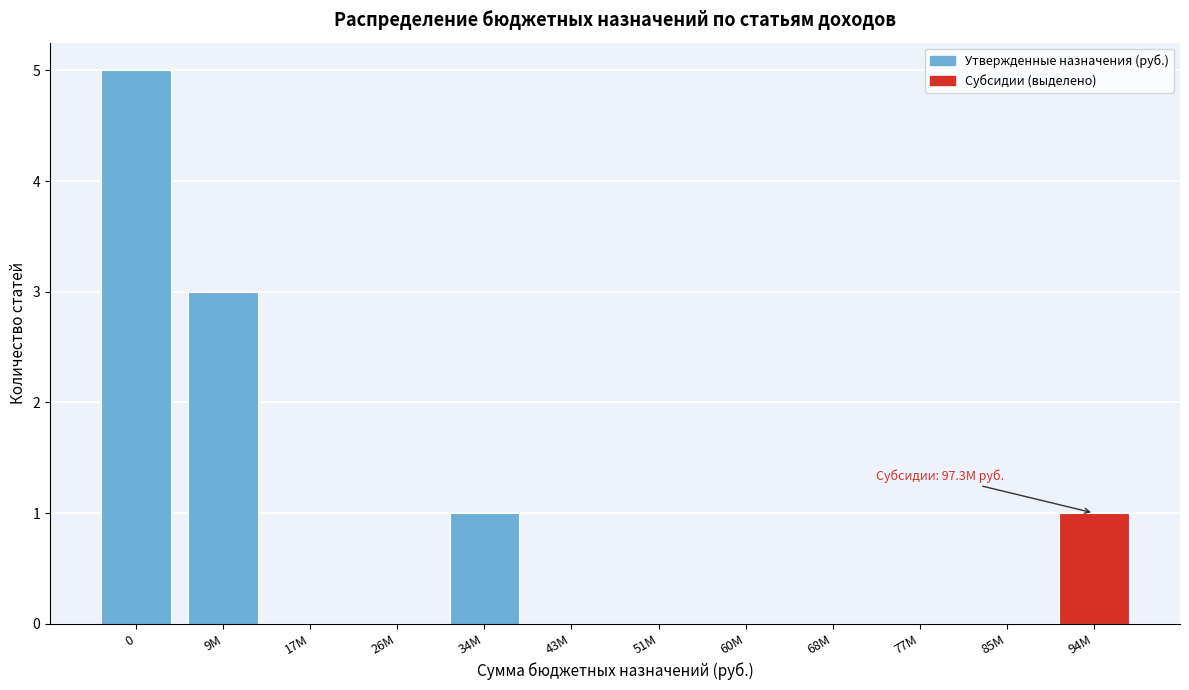

Reading left to right, what are all the values shown in this chart?

0=5	9М=3	17М=0	26М=0	34М=1	43М=0	51М=0	60М=0	68М=0	77М=0	85М=0	94М=1